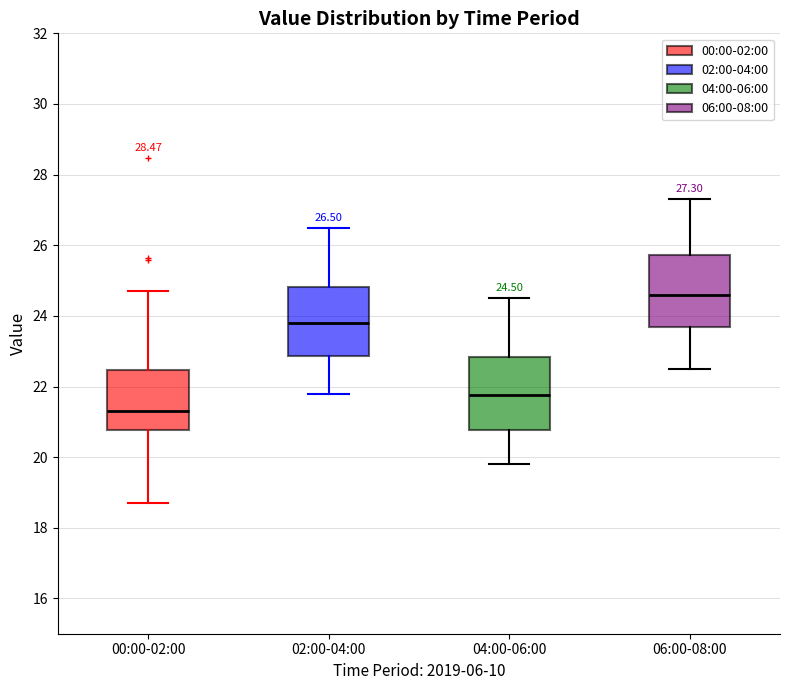

Which box has the highest median line?

06:00-08:00